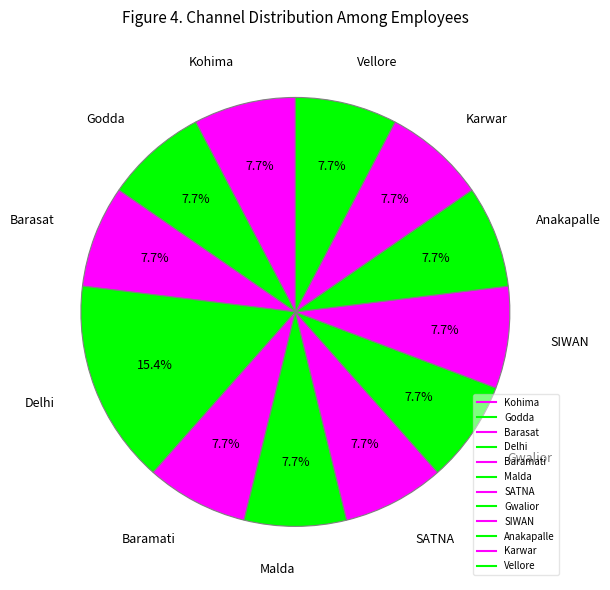

Is there a majority slice in this chart?

No